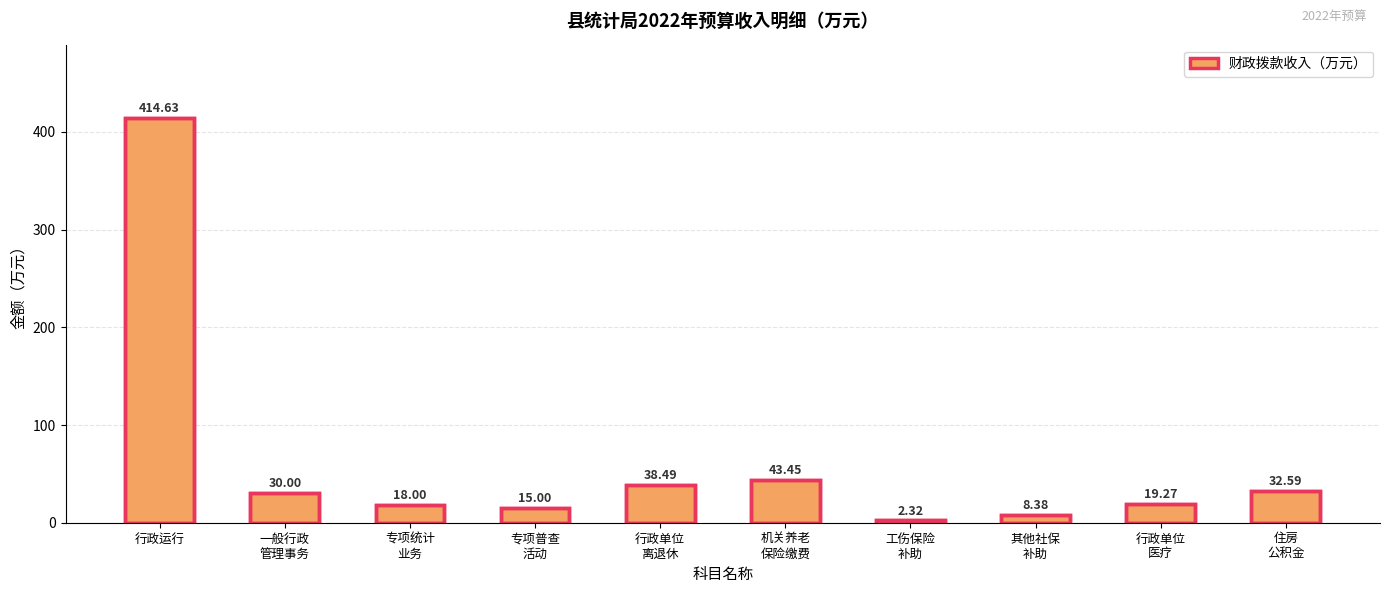

Reading right to left, what are all the values shown in this chart?

32.6	19.3	8.4	2.3	43.5	38.5	15.0	18.0	30.0	414.6